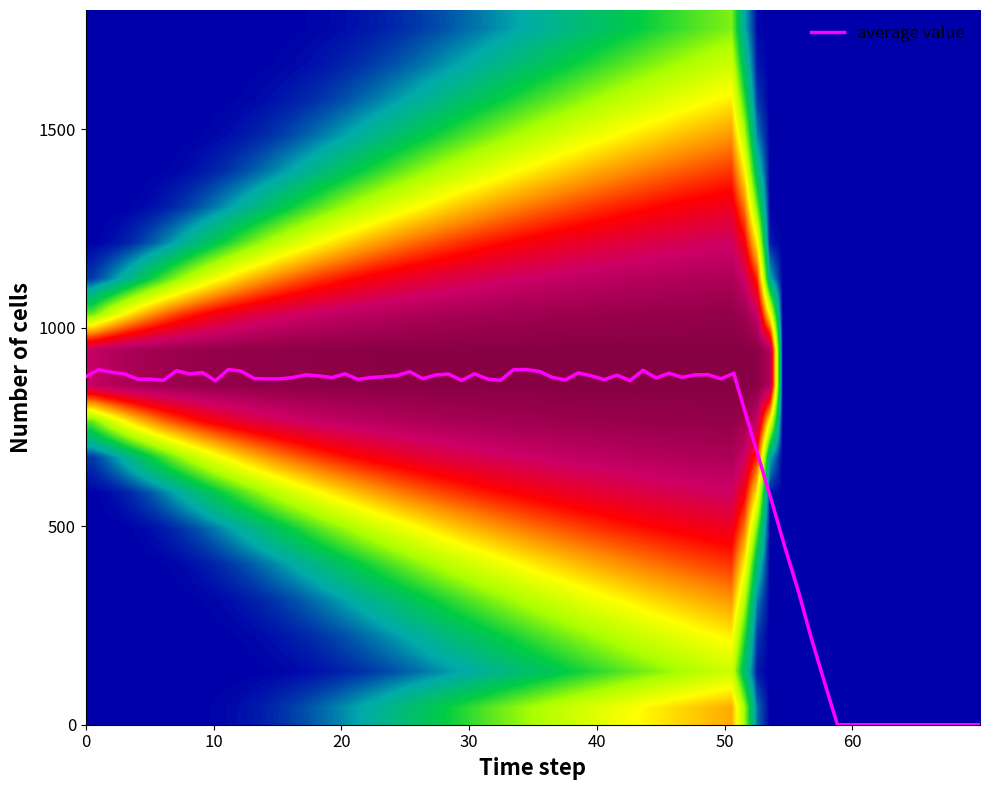

What is the maximum value shown in the chart?

894.6